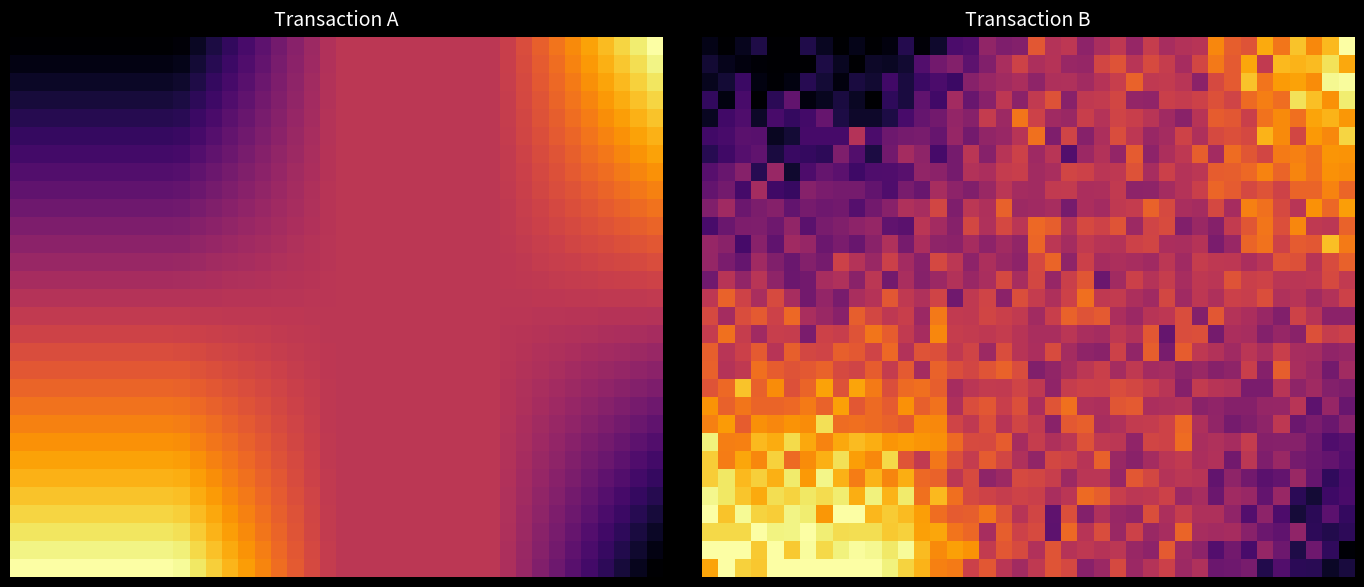

What is the total value across all series at 7?

15.4